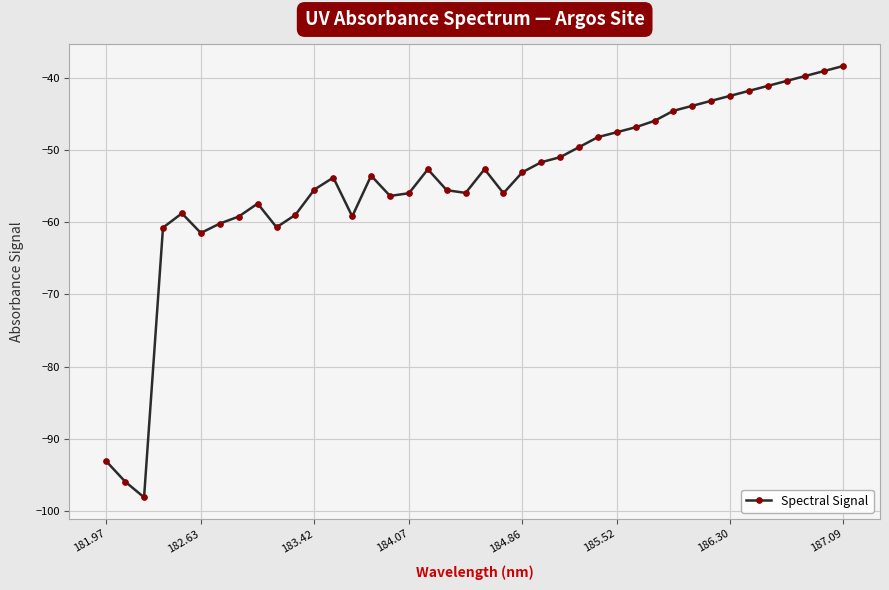

True or false: there are more than 1 points higher than both neighbors.

True